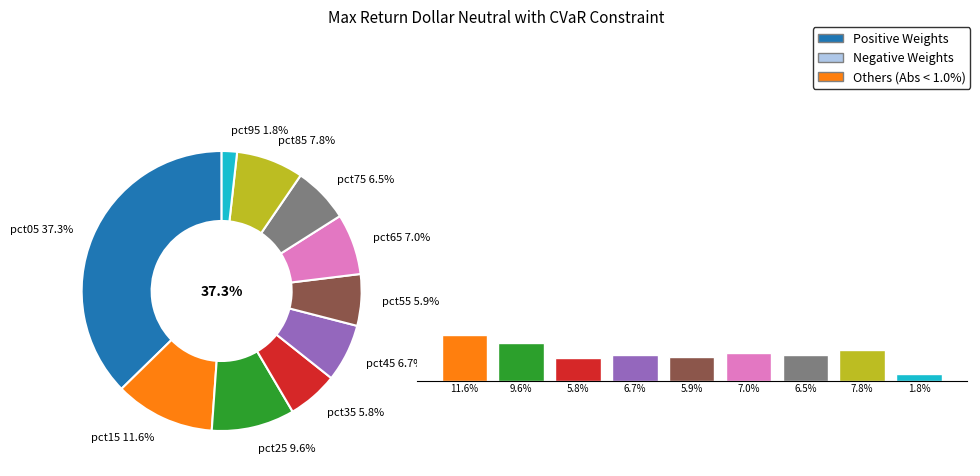

What is the largest slice in the pie chart?

pct05